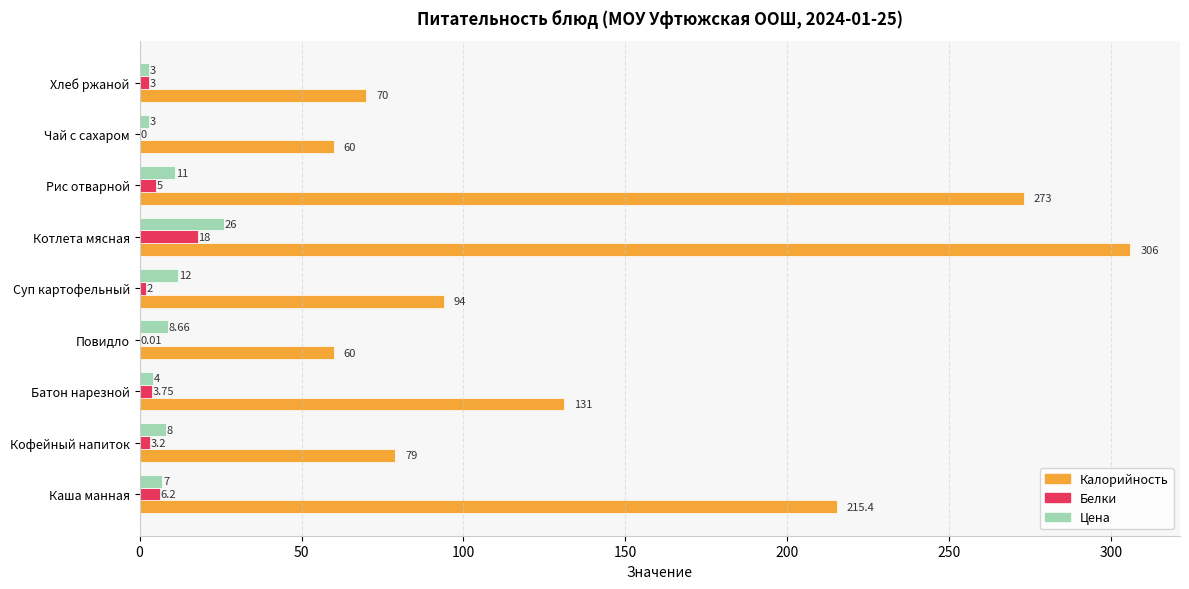

Is the value of Белки at Котлета мясная greater than the value of Калорийность at Чай с сахаром?

No